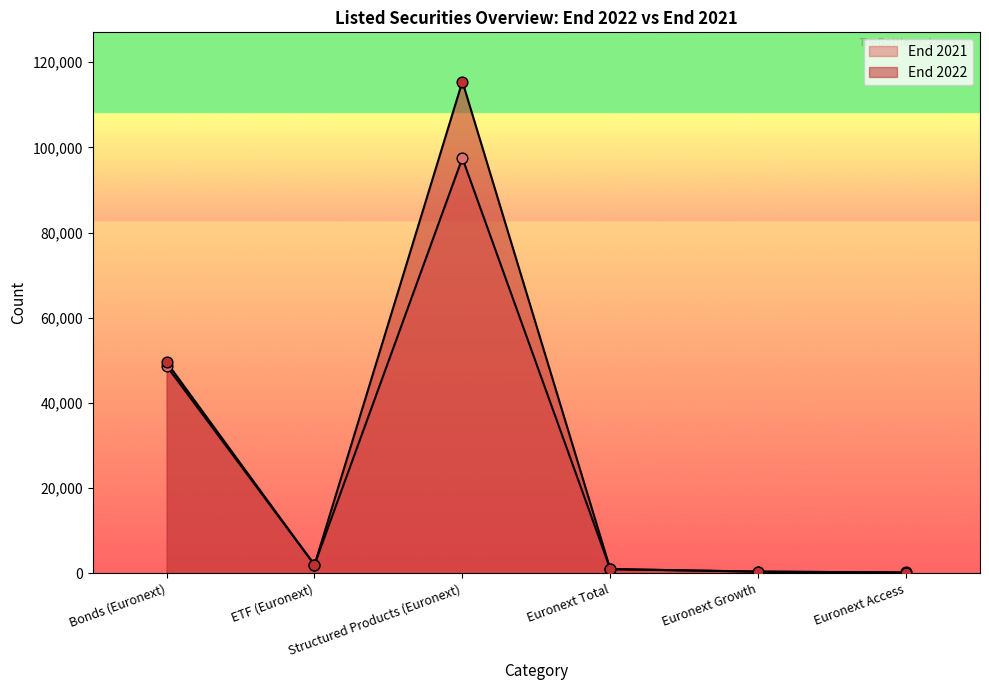

Which series reaches the minimum Y coordinate?

End 2022